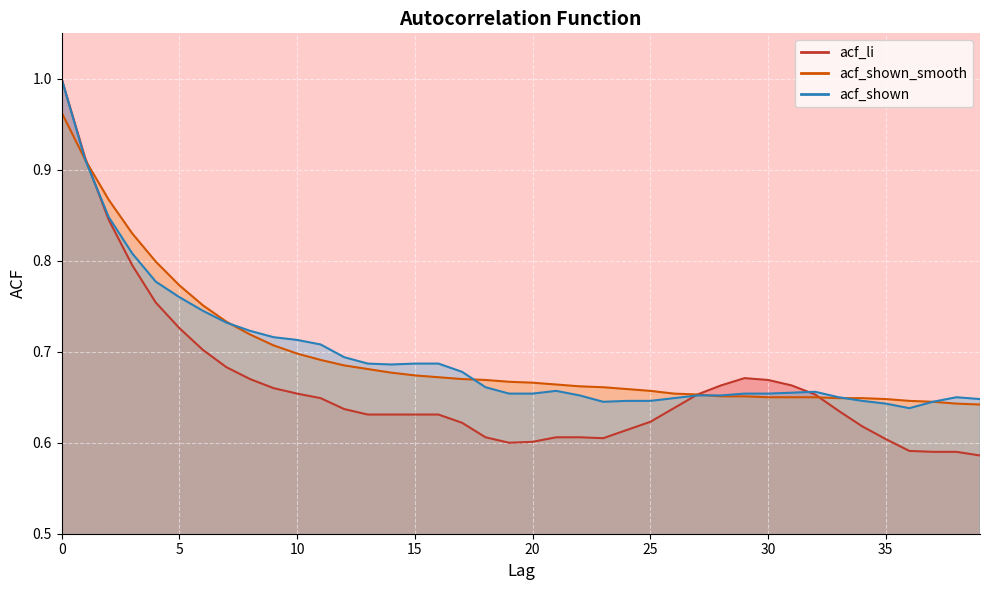

Is it true that acf_shown_smooth equals 0.2 at 28?

False